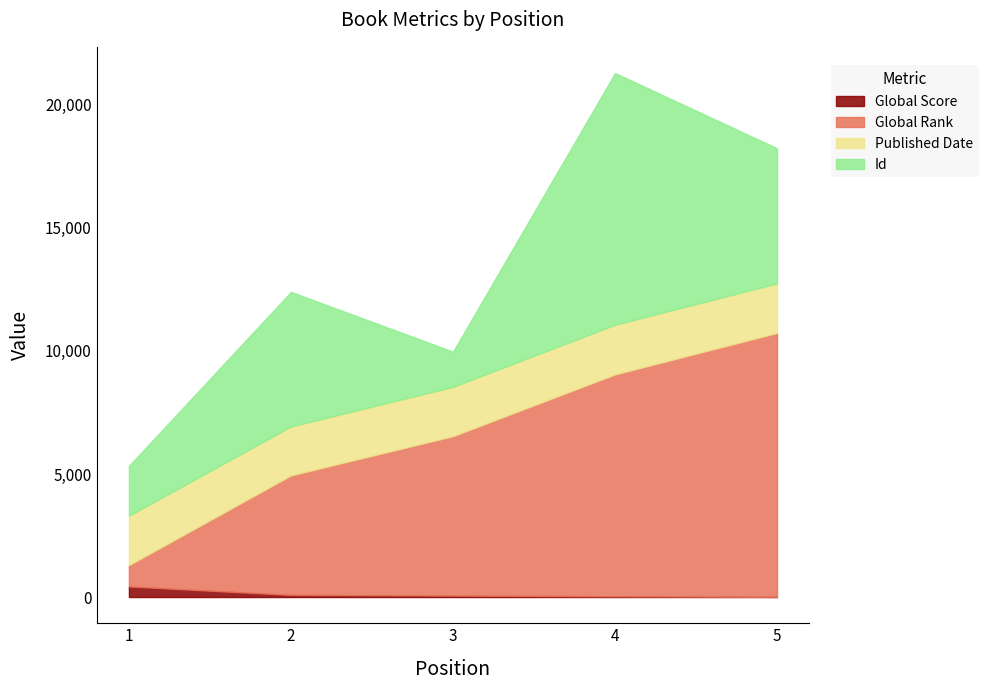

Where does the Global Rank series first go above 6480?

4